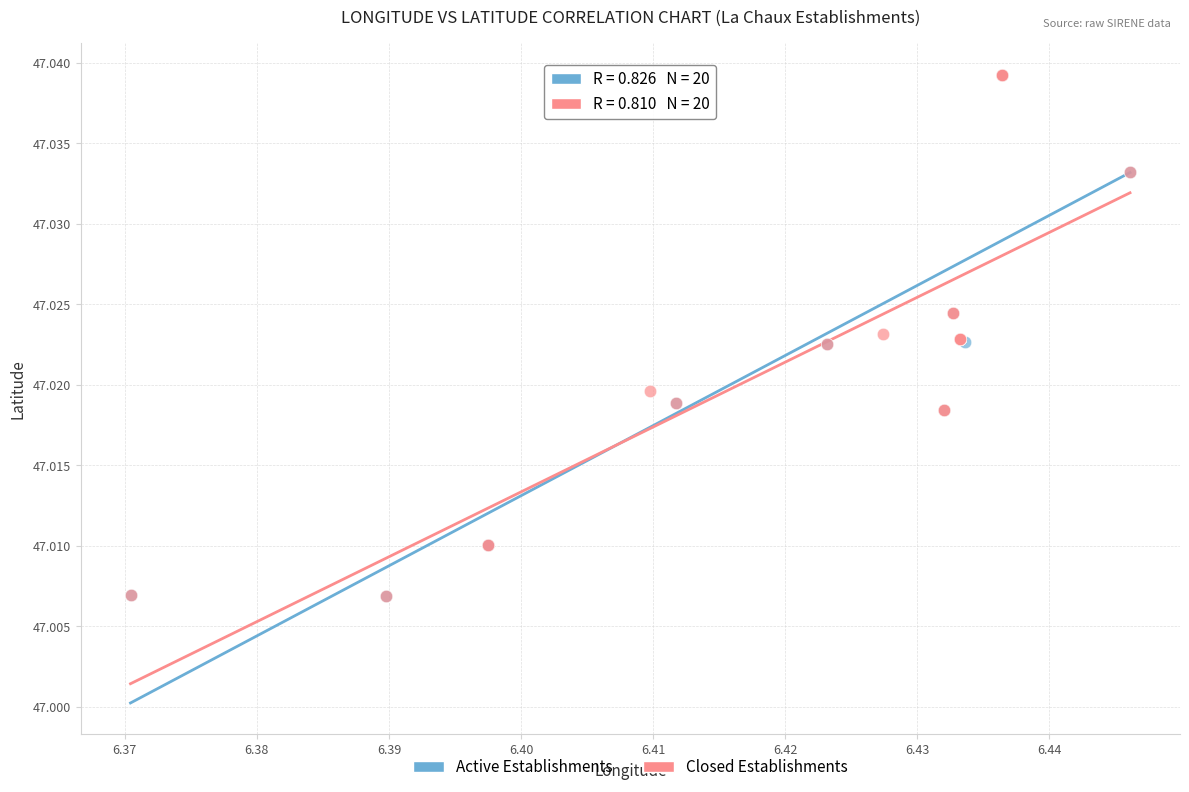

What are all the series names shown in the legend?

Active Establishments, Closed Establishments